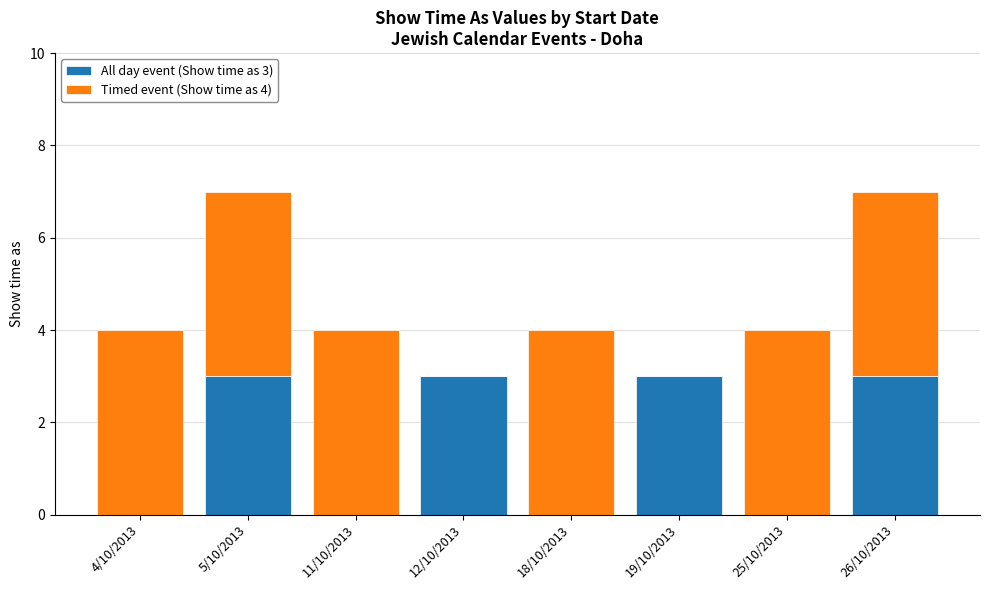

What is the total value across all series at 11/10/2013?

4